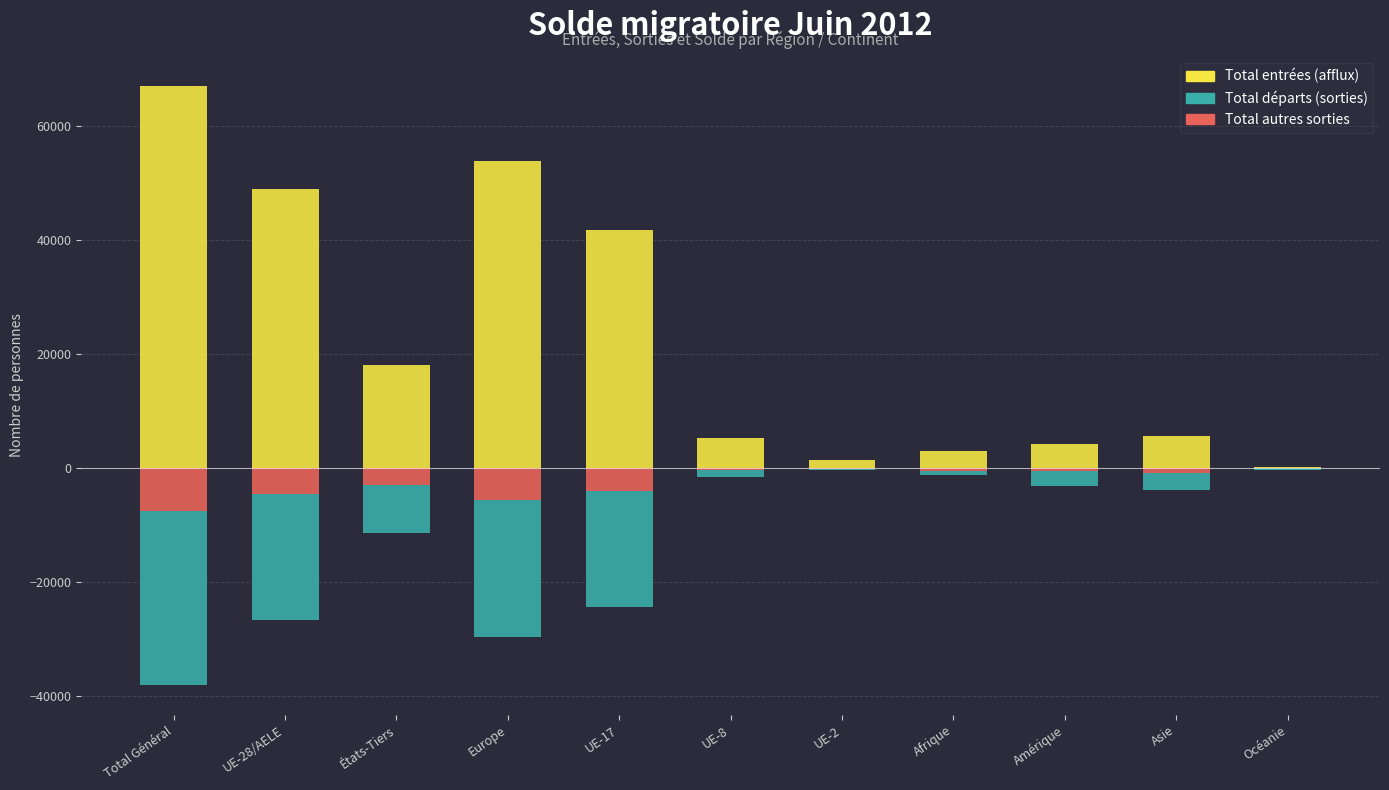

Reading left to right, list all the values displayed in this chart.

Total autres sorties: -7476	-4504	-2972	-5630	-3984	-336	-92	-474	-553	-791	-27
Total départs (sorties): -30527	-22188	-8339	-24029	-20383	-1219	-274	-641	-2585	-3040	-229
Total entrées (afflux): 67119	48940	18179	53860	41819	5292	1475	2973	4316	5614	295